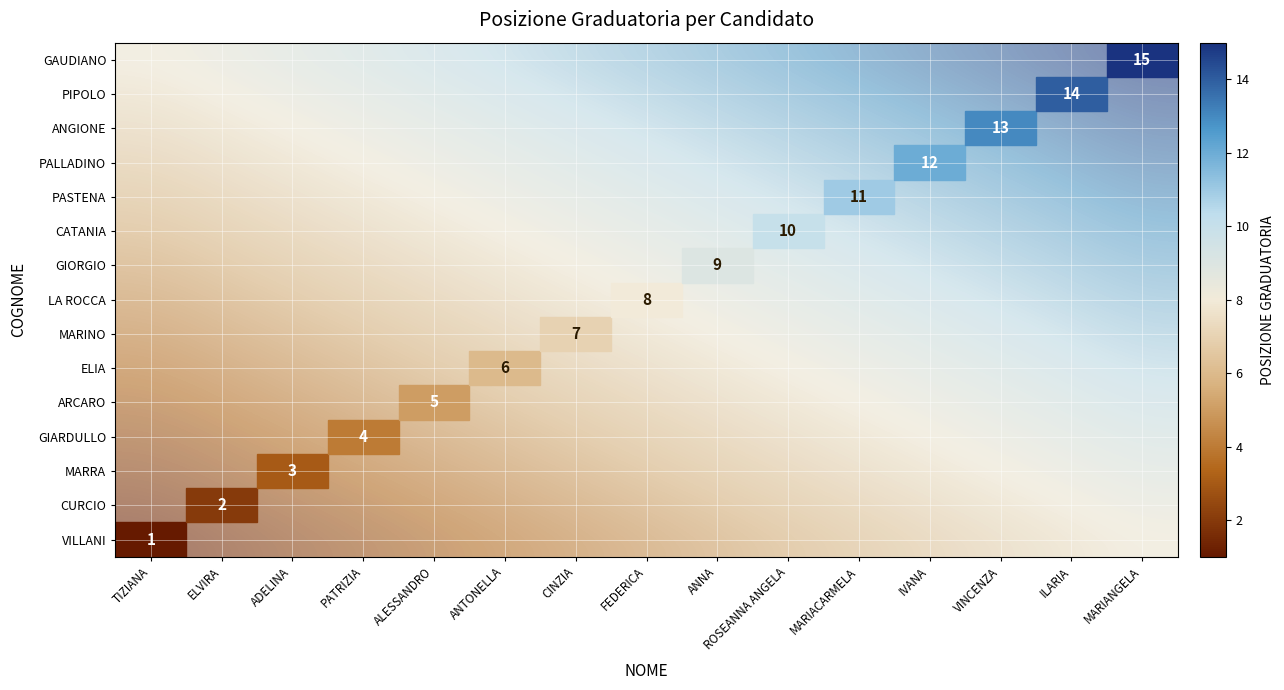

At which category does the chart reach its peak across all series?

MARIANGELA